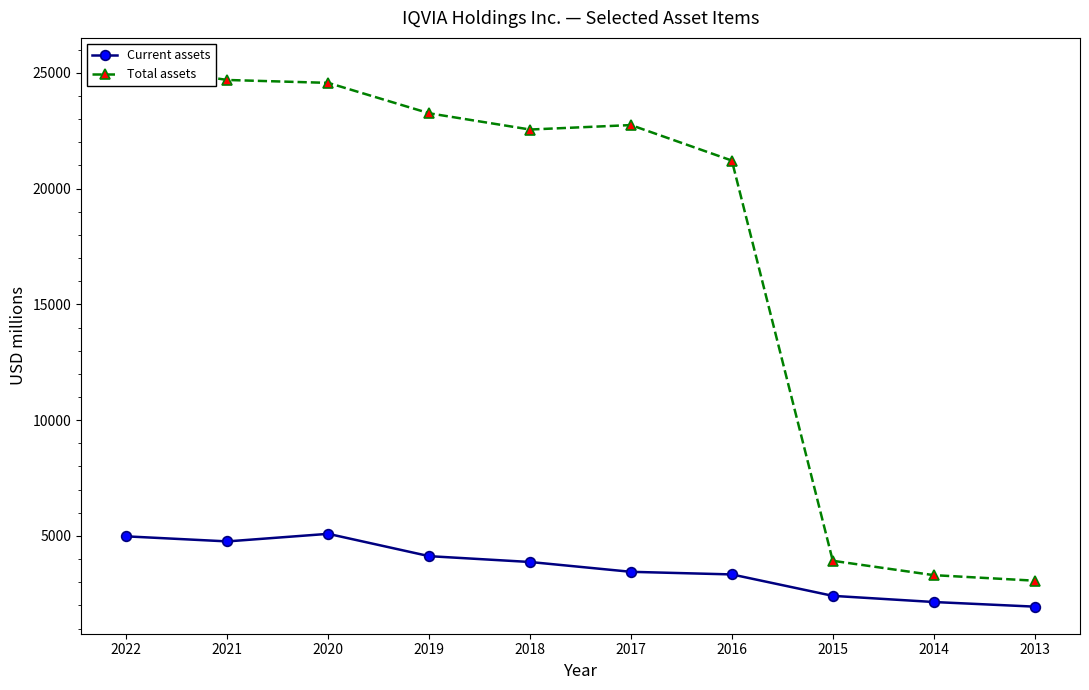

Between 2015 and 2013, which series saw the biggest shift?

Total assets